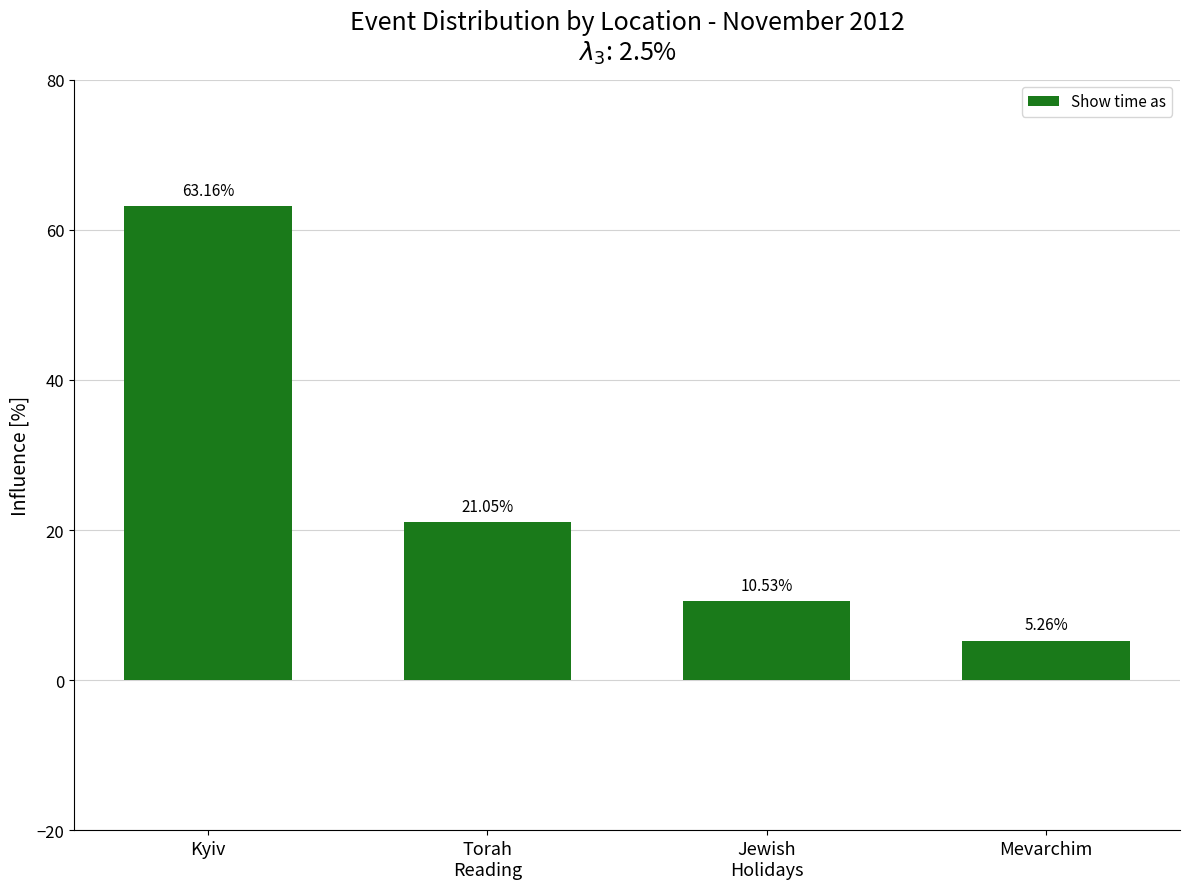

What is the average value?

25.0